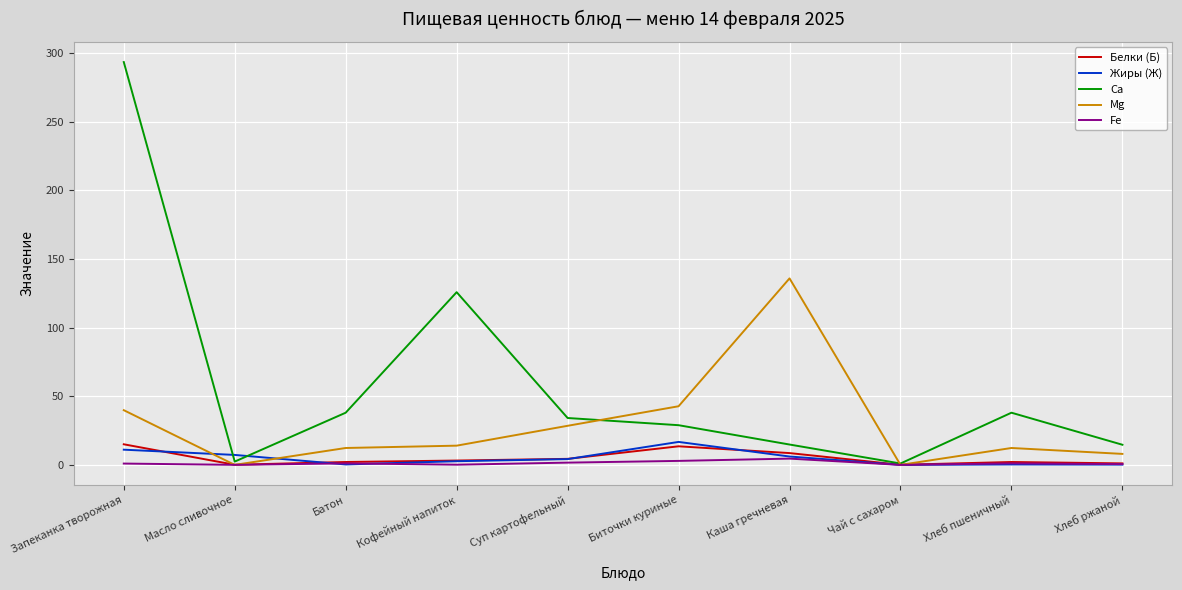

How many lines are shown in the chart?

5